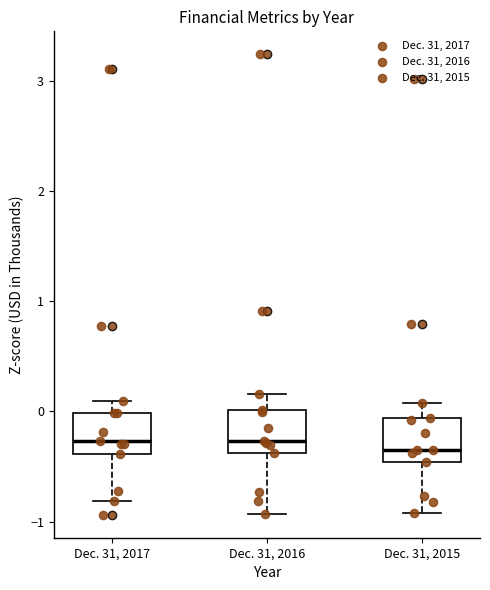

Where does the lower whisker of the box for Dec. 31, 2015 end on the y-axis? The values are not printed on the chart, so give them approximately, as read against the axis.

-0.9